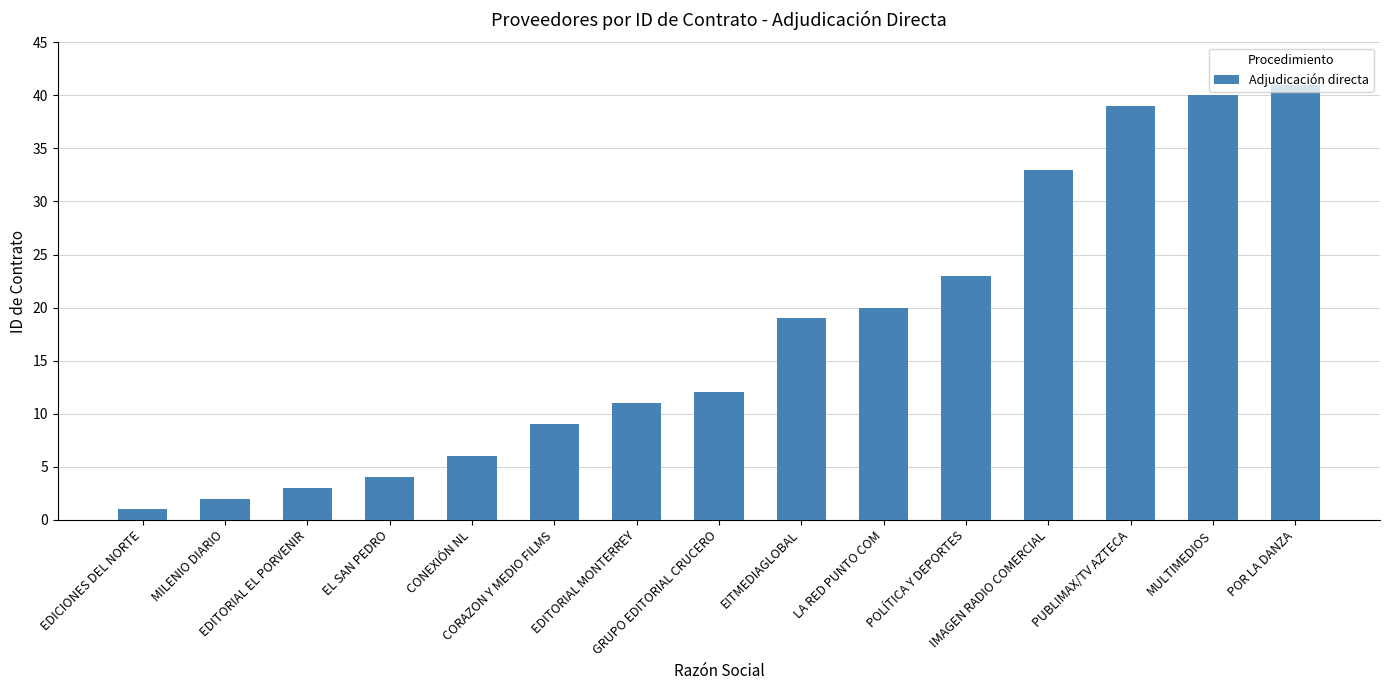

Reading right to left, transcribe all the data shown in this chart.

41	40	39	33	23	20	19	12	11	9	6	4	3	2	1